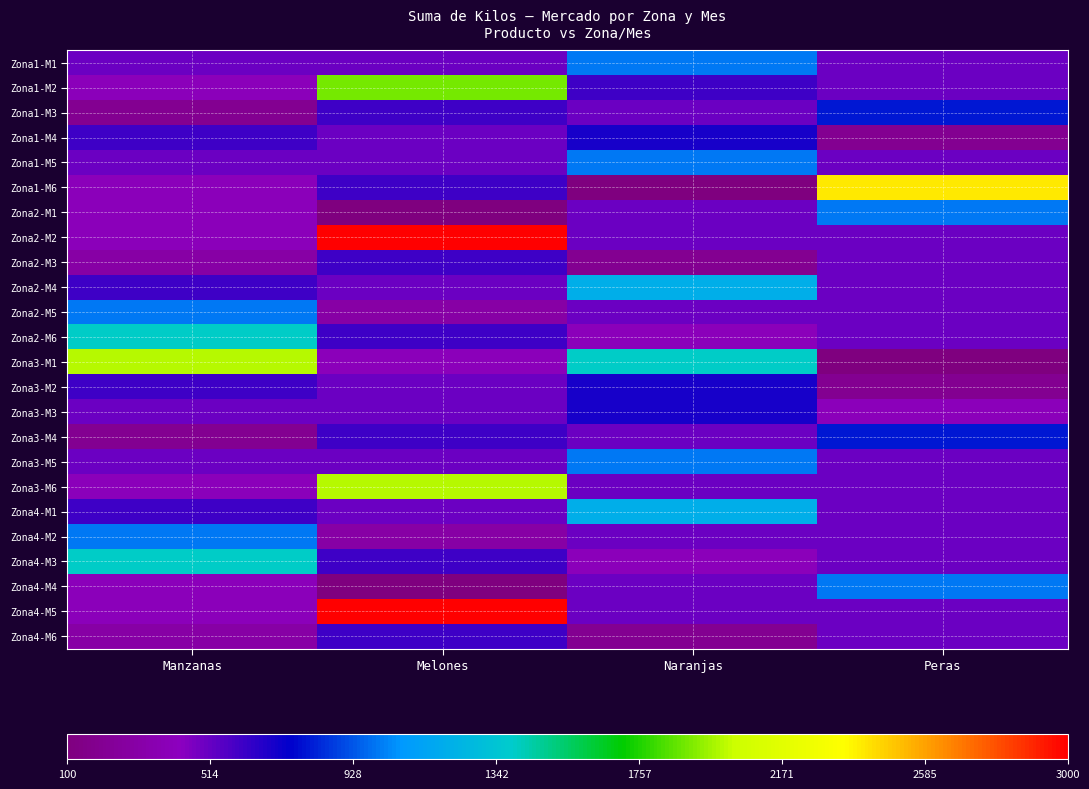

Reading right to left, extract all data points from this chart.

Zona1-M1: Peras=500	Naranjas=1000	Melones=500	Manzanas=500
Zona1-M2: Peras=500	Naranjas=600	Melones=1900	Manzanas=400
Zona1-M3: Peras=800	Naranjas=500	Melones=600	Manzanas=200
Zona1-M4: Peras=200	Naranjas=700	Melones=500	Manzanas=600
Zona1-M5: Peras=500	Naranjas=1000	Melones=500	Manzanas=500
Zona1-M6: Peras=2400	Naranjas=100	Melones=600	Manzanas=400
Zona2-M1: Peras=1000	Naranjas=500	Melones=100	Manzanas=400
Zona2-M2: Peras=500	Naranjas=500	Melones=3000	Manzanas=400
Zona2-M3: Peras=500	Naranjas=200	Melones=600	Manzanas=300
Zona2-M4: Peras=500	Naranjas=1200	Melones=500	Manzanas=600
Zona2-M5: Peras=500	Naranjas=500	Melones=300	Manzanas=1000
Zona2-M6: Peras=500	Naranjas=400	Melones=600	Manzanas=1400
Zona3-M1: Peras=100	Naranjas=1400	Melones=400	Manzanas=2000
Zona3-M2: Peras=200	Naranjas=700	Melones=500	Manzanas=600
Zona3-M3: Peras=400	Naranjas=700	Melones=500	Manzanas=500
Zona3-M4: Peras=800	Naranjas=500	Melones=600	Manzanas=200
Zona3-M5: Peras=500	Naranjas=1000	Melones=500	Manzanas=500
Zona3-M6: Peras=500	Naranjas=500	Melones=2000	Manzanas=400
Zona4-M1: Peras=500	Naranjas=1200	Melones=500	Manzanas=600
Zona4-M2: Peras=500	Naranjas=500	Melones=300	Manzanas=1000
Zona4-M3: Peras=500	Naranjas=400	Melones=600	Manzanas=1400
Zona4-M4: Peras=1000	Naranjas=500	Melones=100	Manzanas=400
Zona4-M5: Peras=500	Naranjas=500	Melones=3000	Manzanas=400
Zona4-M6: Peras=500	Naranjas=200	Melones=600	Manzanas=300